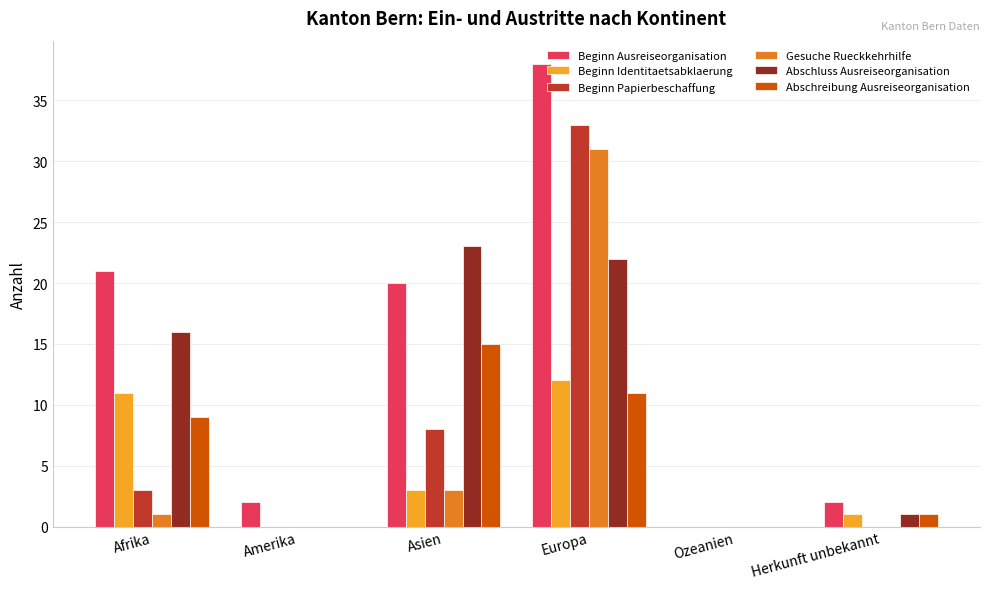

Are the bars grouped side by side (vs. stacked)?

Yes